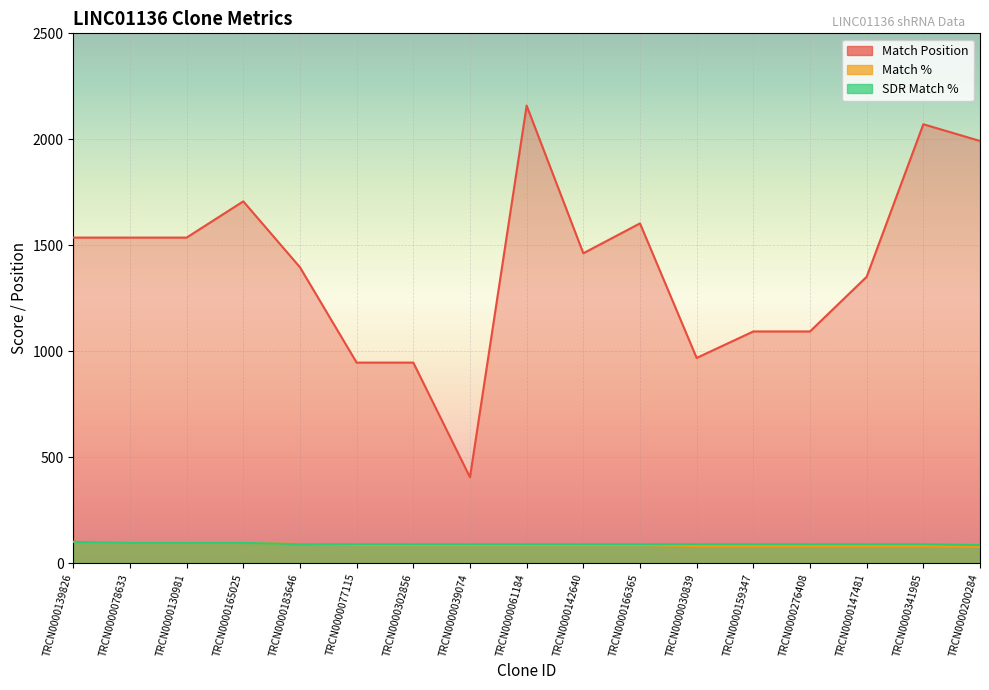

Which series changed the most between TRCN0000061184 and TRCN0000147481?

Match Position